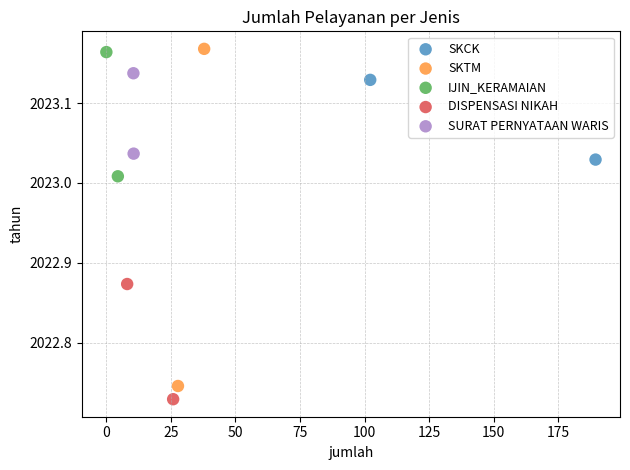

Which series contains the lowest Y value?

DISPENSASI NIKAH